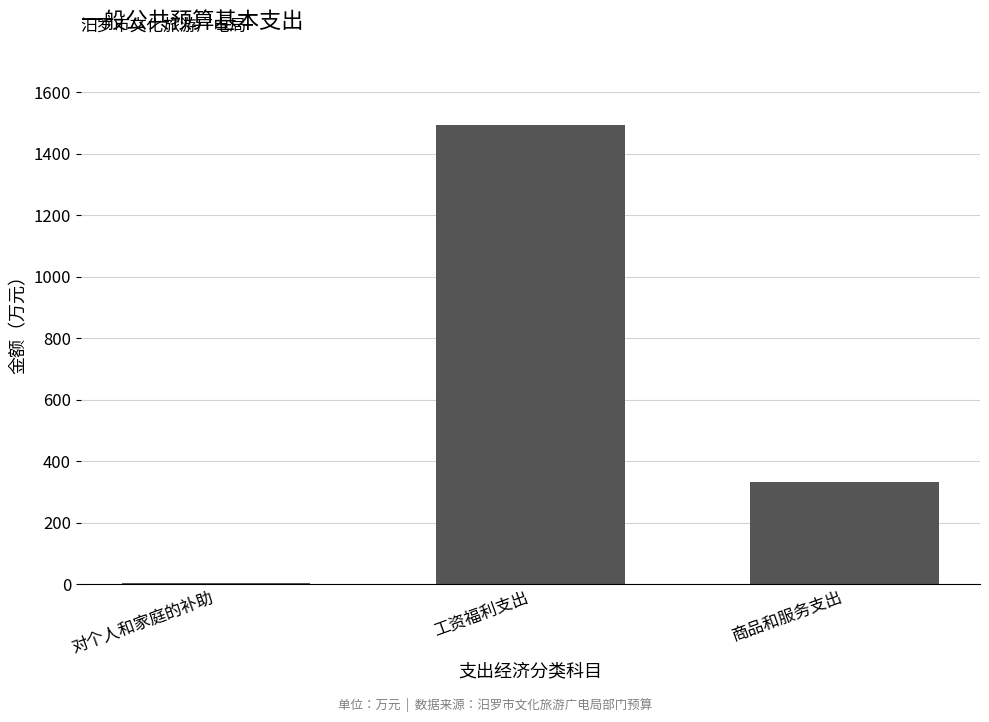

What position from the right is 对个人和家庭的补助?

3